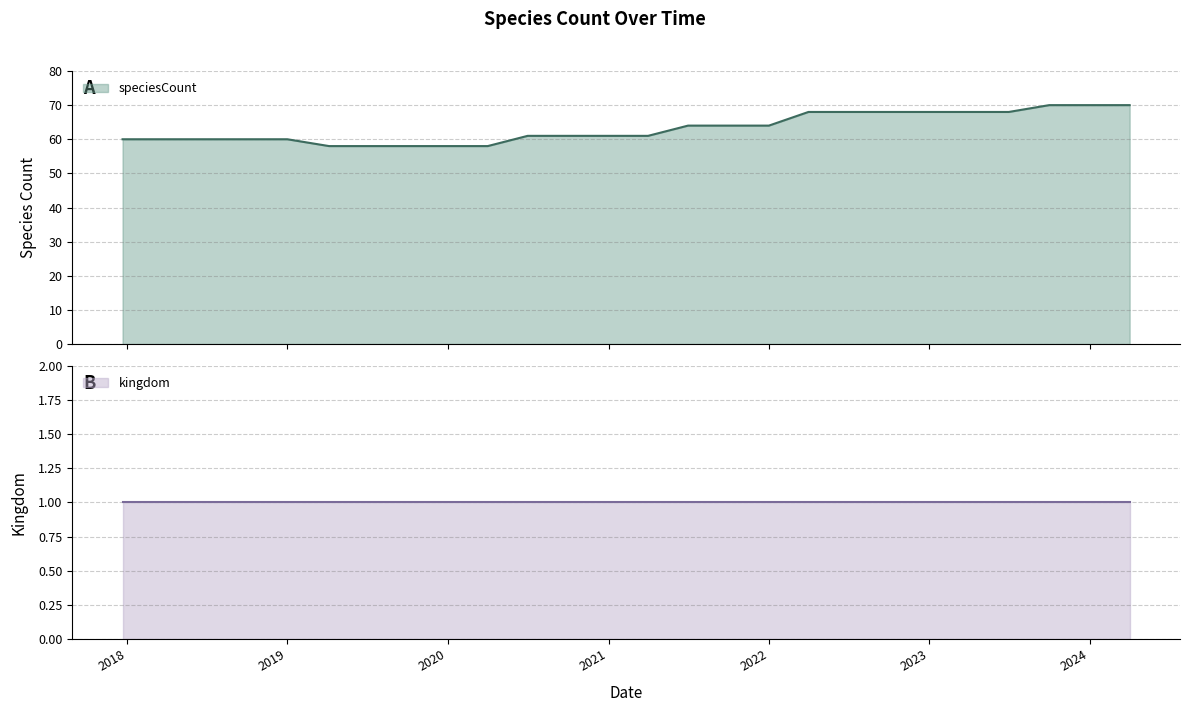

The chart shows a value of 60 at 2017-12-22. True or false?

True